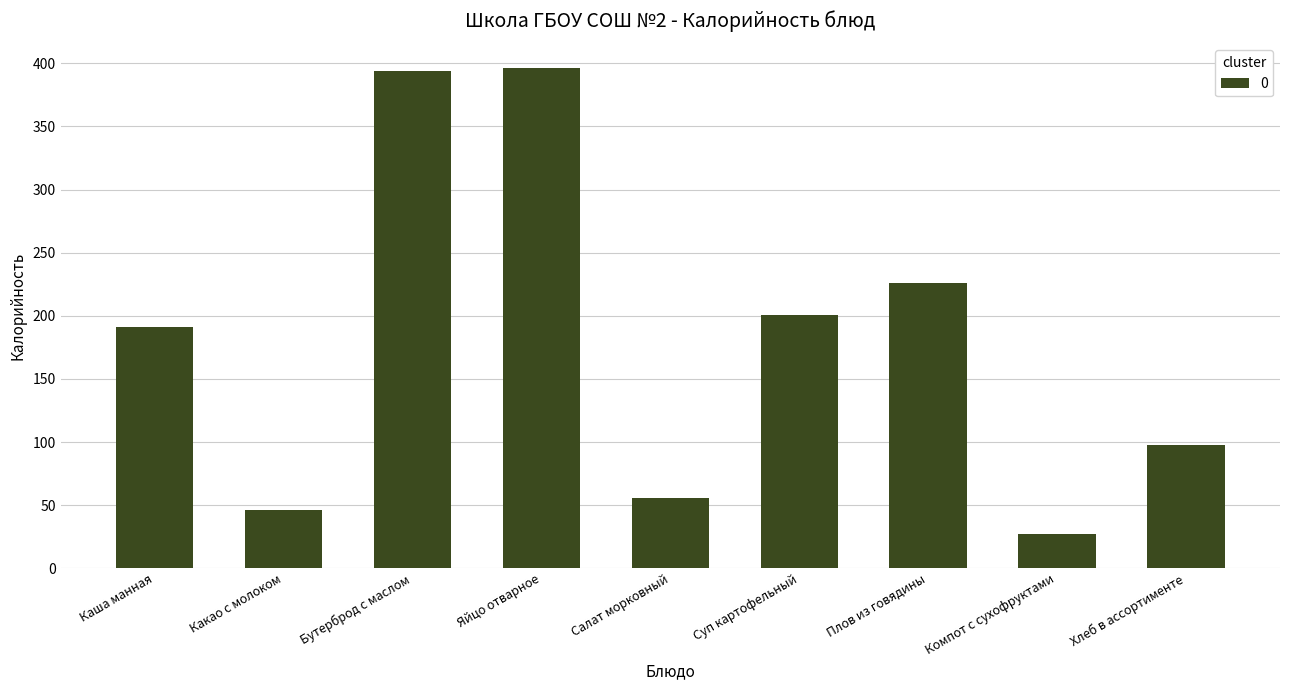

What position from the left is Салат морковный?

5